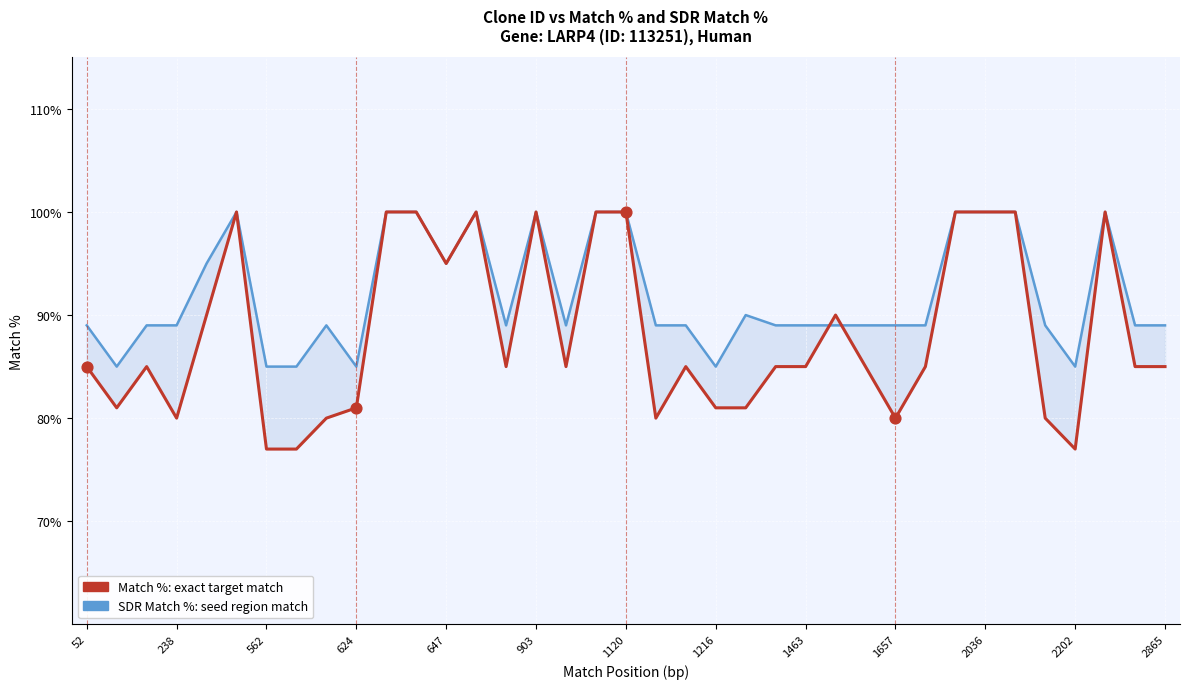

Which series reaches the maximum Y coordinate?

SDR Match %